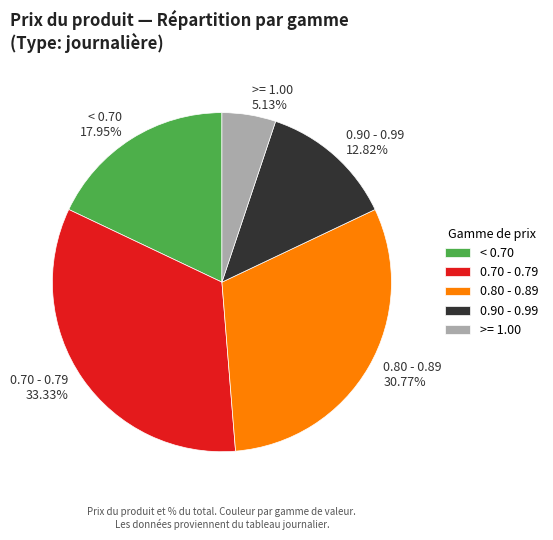

Does any single category account for the majority?

No